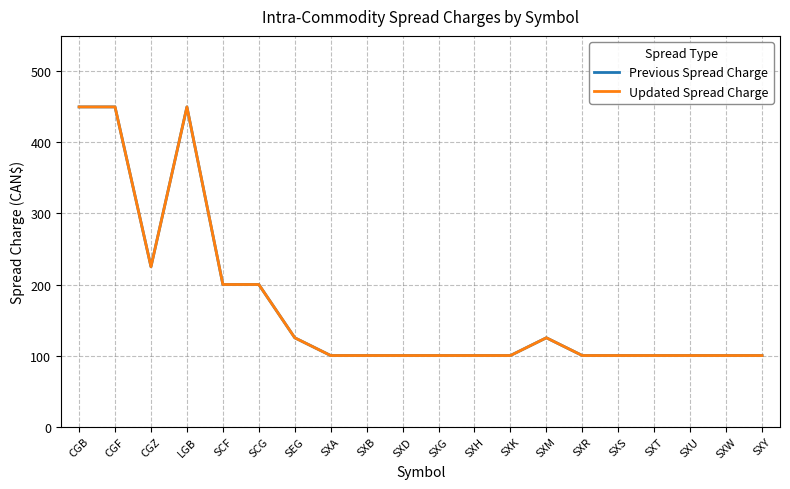

Reading left to right, what are all the values shown in this chart?

Previous Spread Charge: CGB=450	CGF=450	CGZ=225	LGB=450	SCF=200	SCG=200	SEG=125	SXA=100	SXB=100	SXD=100	SXG=100	SXH=100	SXK=100	SXM=125	SXR=100	SXS=100	SXT=100	SXU=100	SXW=100	SXY=100
Updated Spread Charge: CGB=450	CGF=450	CGZ=225	LGB=450	SCF=200	SCG=200	SEG=125	SXA=100	SXB=100	SXD=100	SXG=100	SXH=100	SXK=100	SXM=125	SXR=100	SXS=100	SXT=100	SXU=100	SXW=100	SXY=100